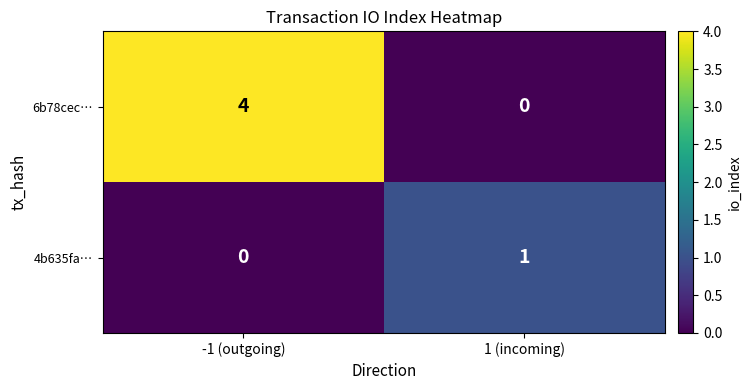

At which category is the sum across all series the highest?

-1 (outgoing)